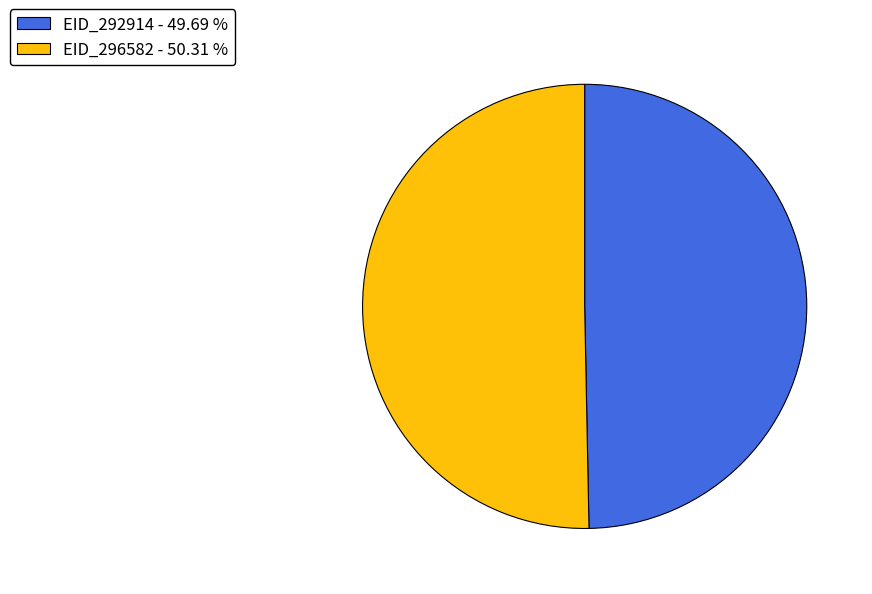

Does any single category account for the majority?

Yes